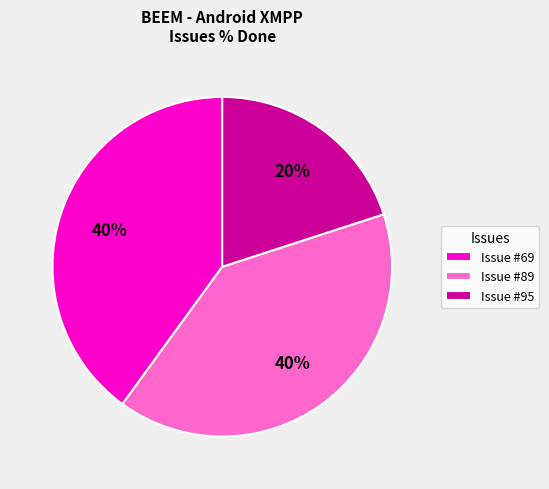

What is the ratio of the value at Issue #89 to the value at Issue #95?

2.0